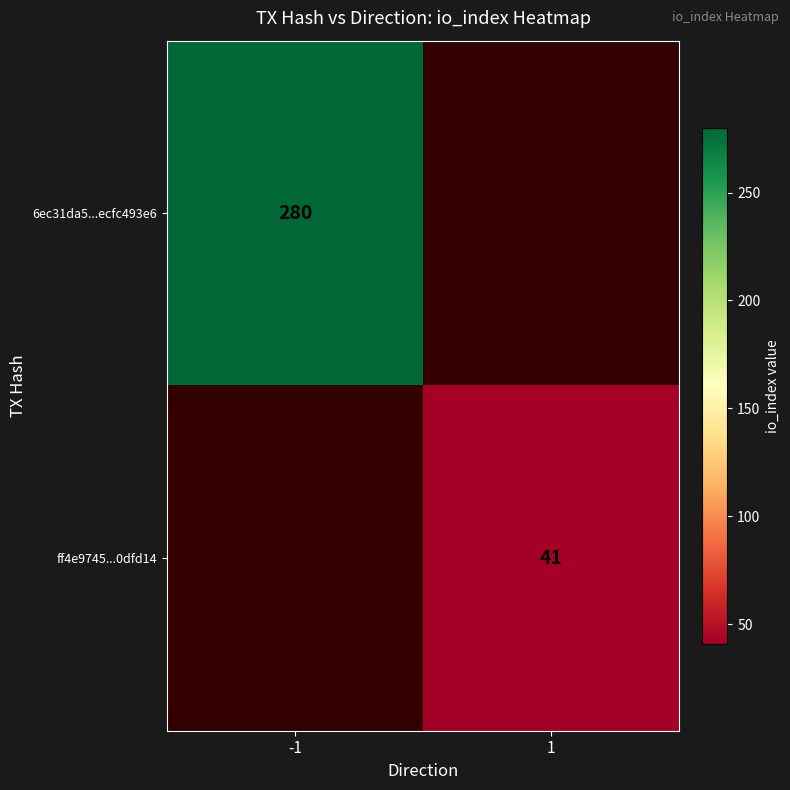

At which category does the chart reach its peak across all series?

-1